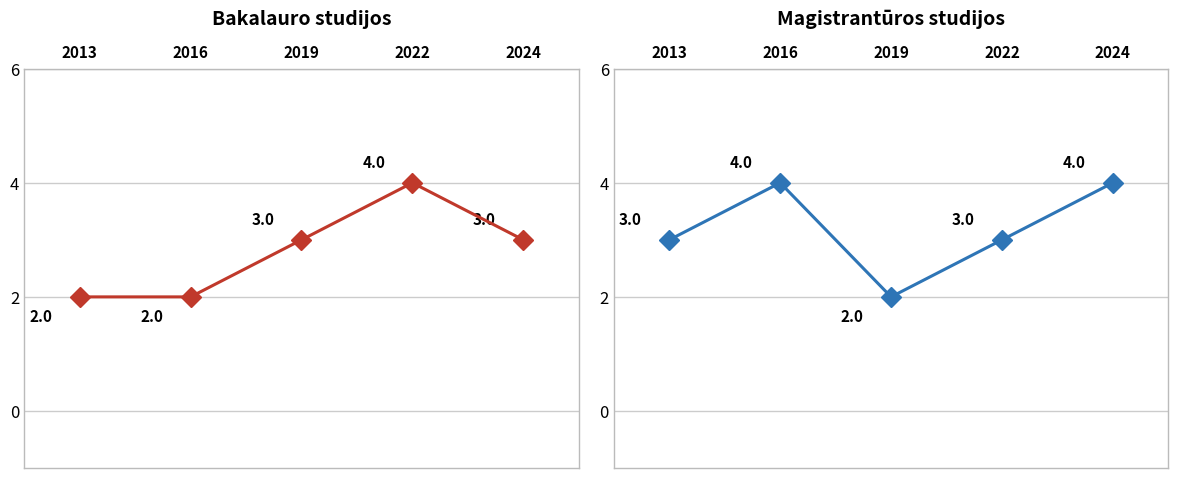

Which series ends up on top after the final intersection of Bakalauro studijos and Magistrantūros studijos?

Magistrantūros studijos